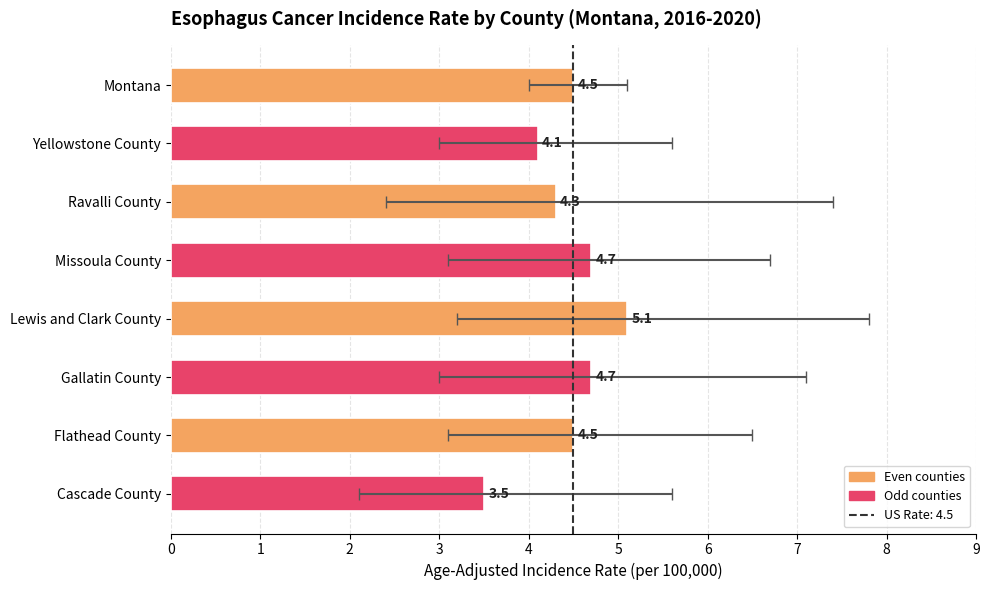

What is the change in value from Ravalli County to Flathead County?

+0.2